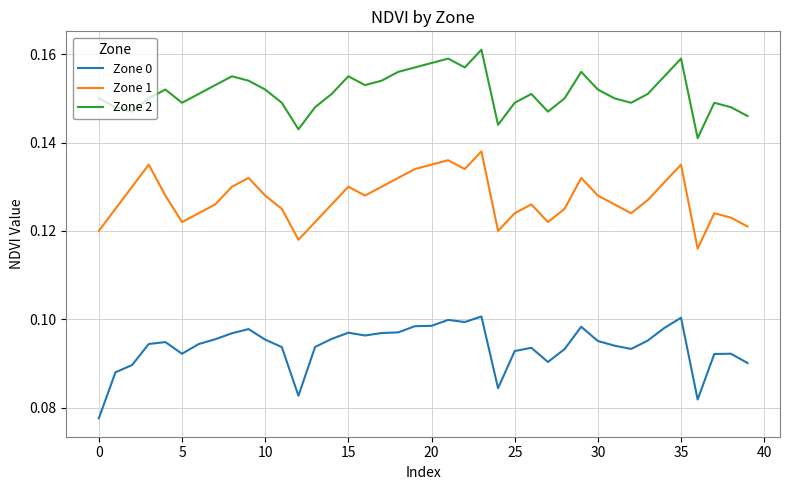

True or false: Zone 0 and Zone 2 intersect in this chart.

False